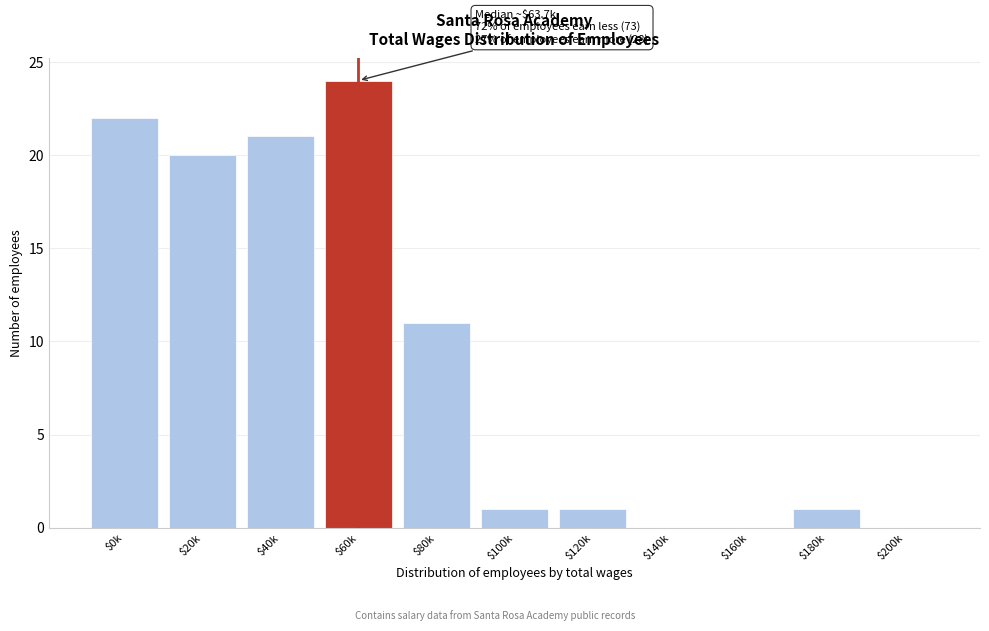

The value at $100k is 1. True or false?

True